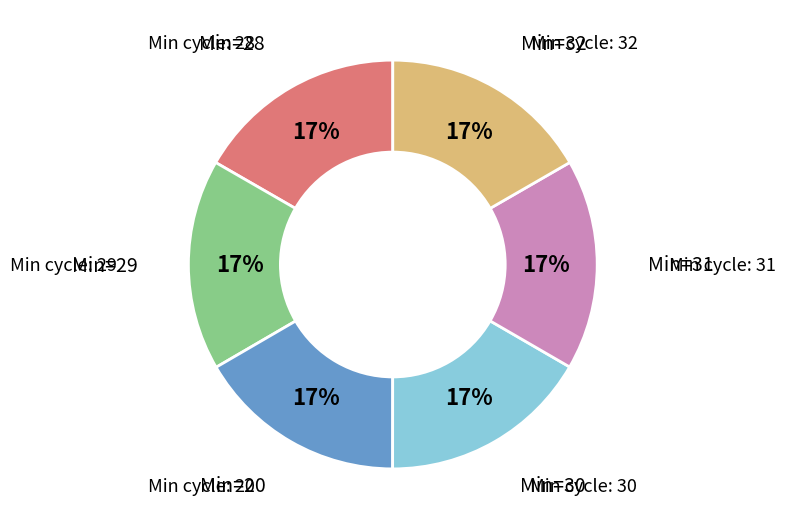

How many segments does this pie chart have?

6